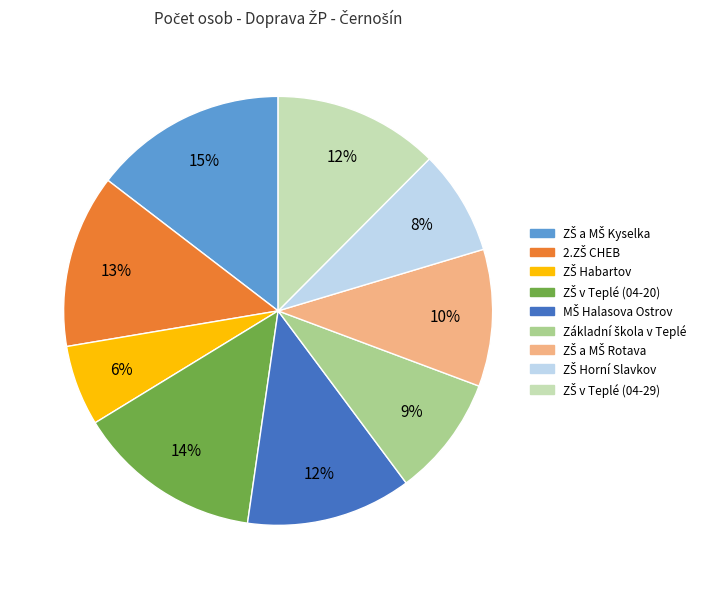

Is there any slice that represents more than half of the pie?

No